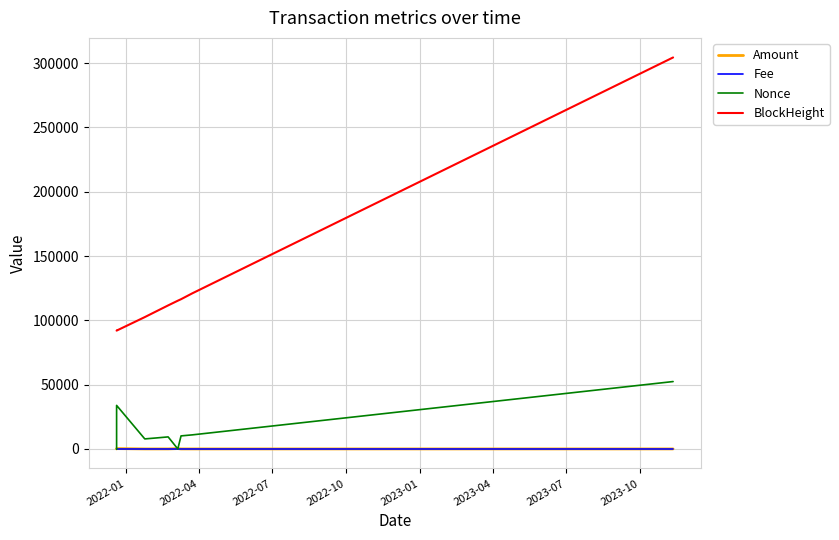

True or false: Nonce has more than 1 interior local peaks.

True